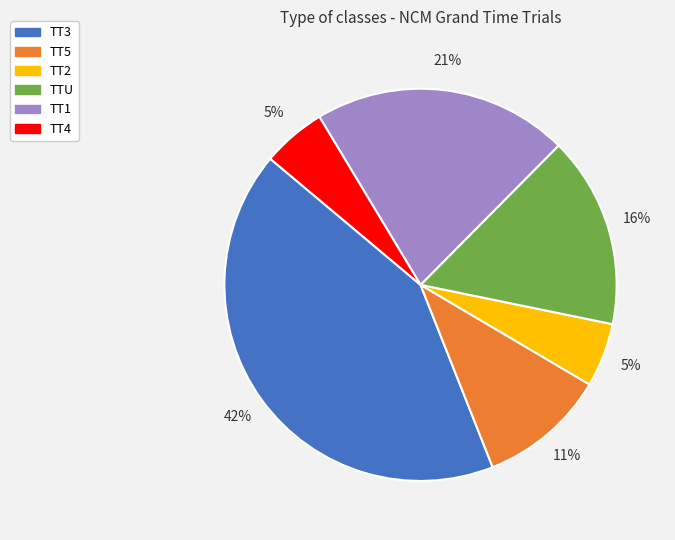

Count the number of slices in the pie.

6